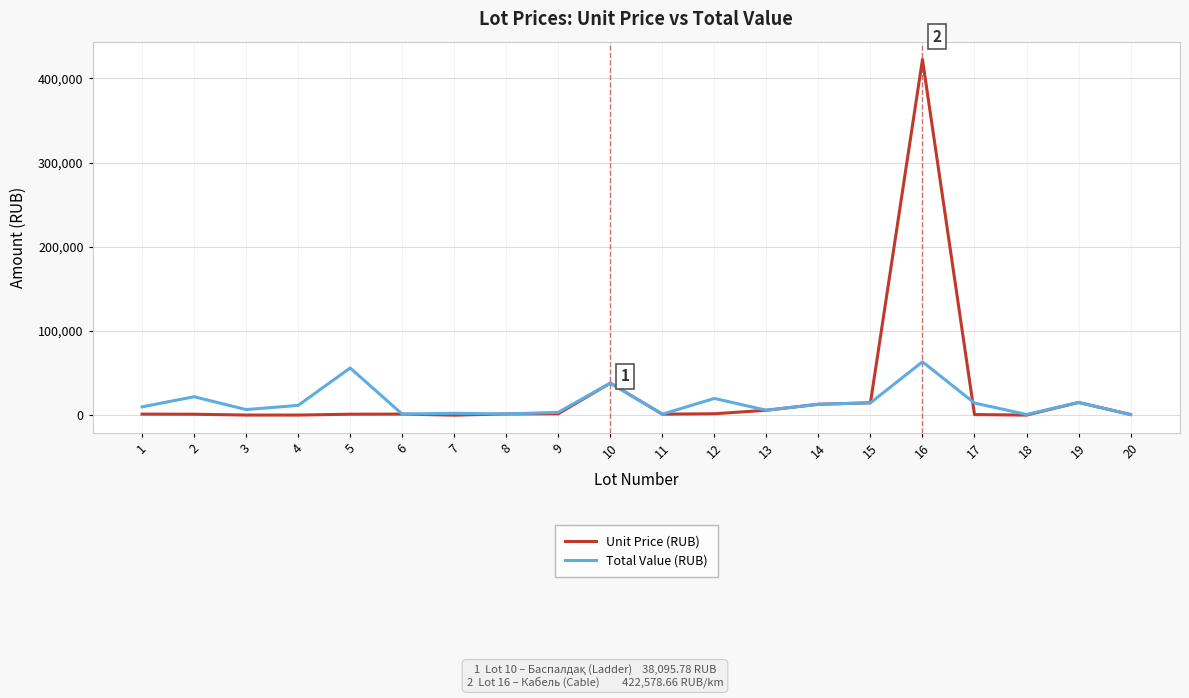

List the series in order of their overall mean, lowest first.

Total Value (RUB), Unit Price (RUB)